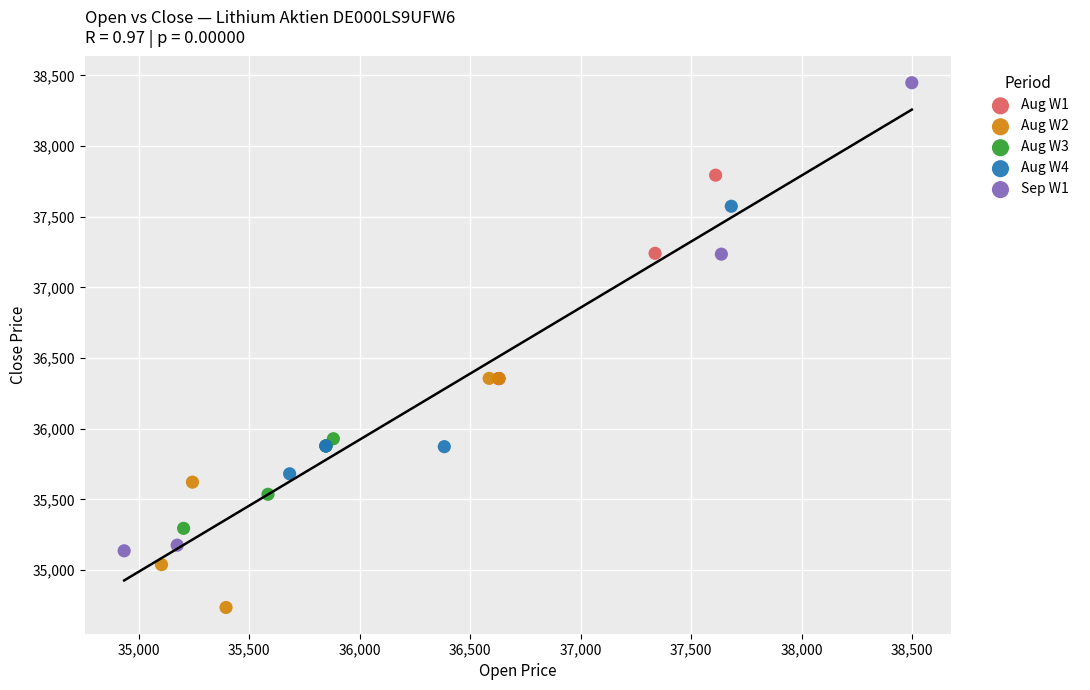

Which series has the widest spread of Y values?

Sep W1